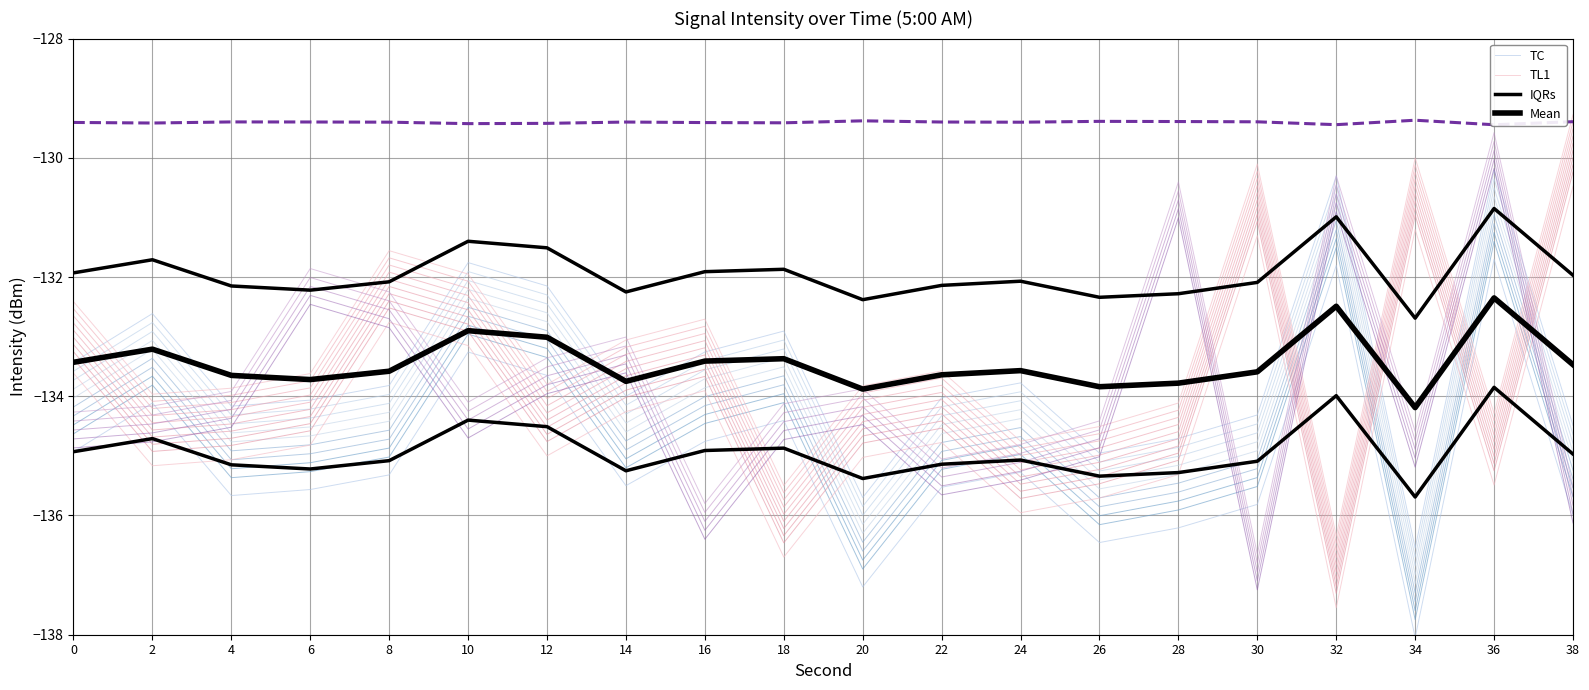

What is the difference between the second highest and second lowest values in the Mean series?

1.4